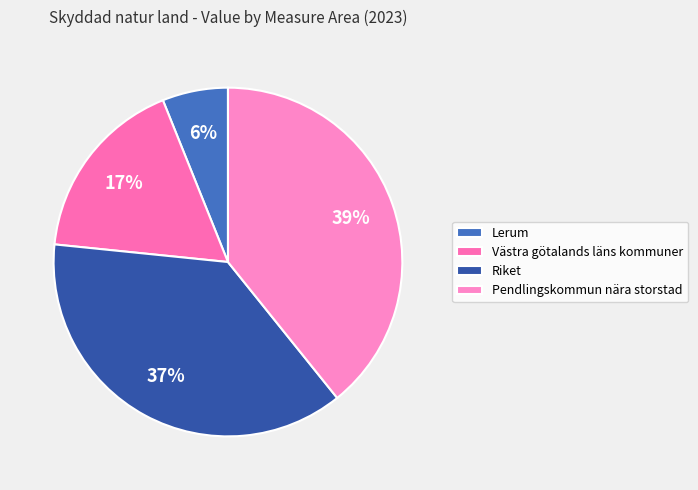

Do Pendlingskommun nära storstad and Västra götalands läns kommuner together represent more than half of the pie?

Yes